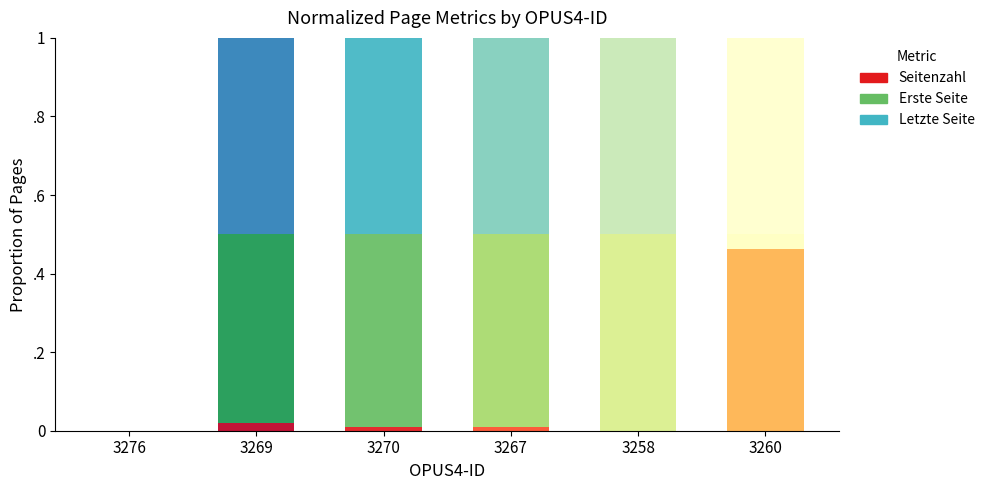

At which category is the sum across all series the highest?

3269